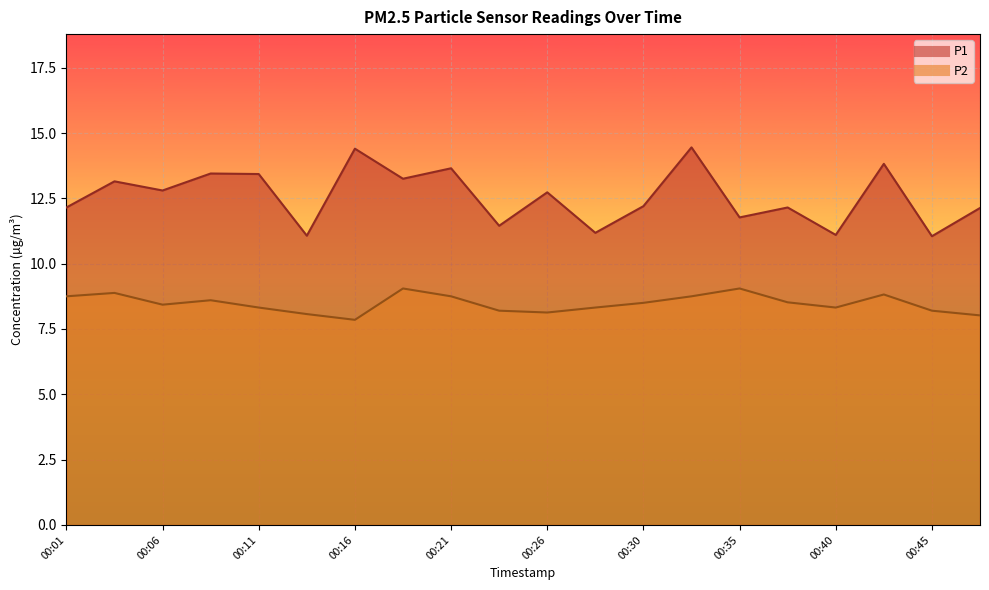

True or false: P1 has a value of 11.1 at 00:45.

True